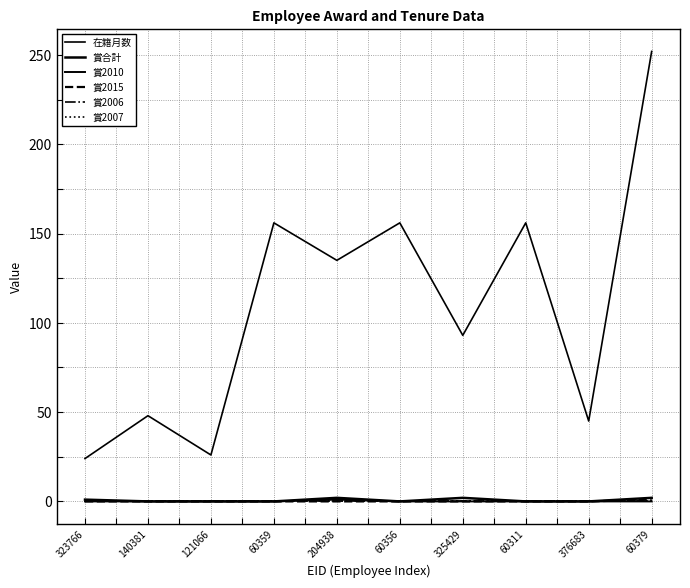

What position from the right is 121066?

8